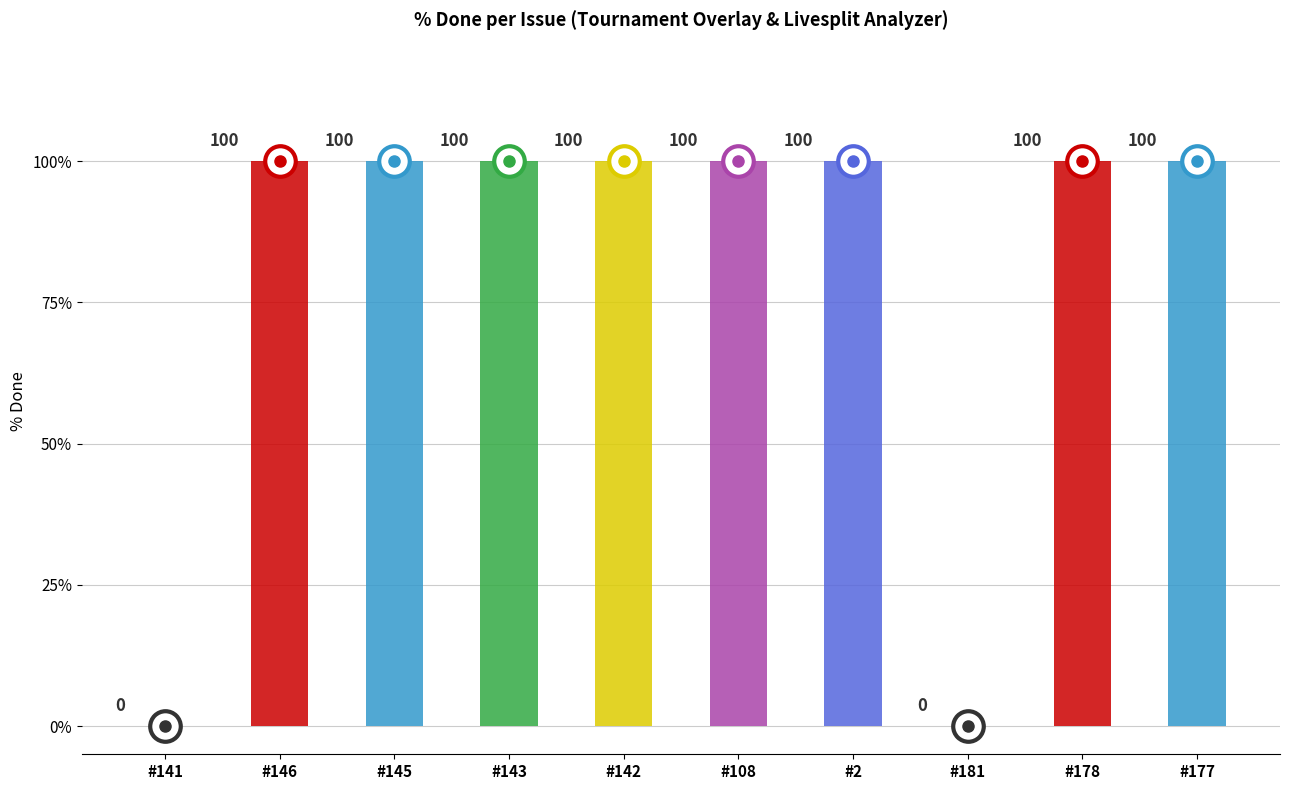

Reading left to right, transcribe all the data shown in this chart.

141=0	146=100	145=100	143=100	142=100	108=100	2=100	181=0	178=100	177=100